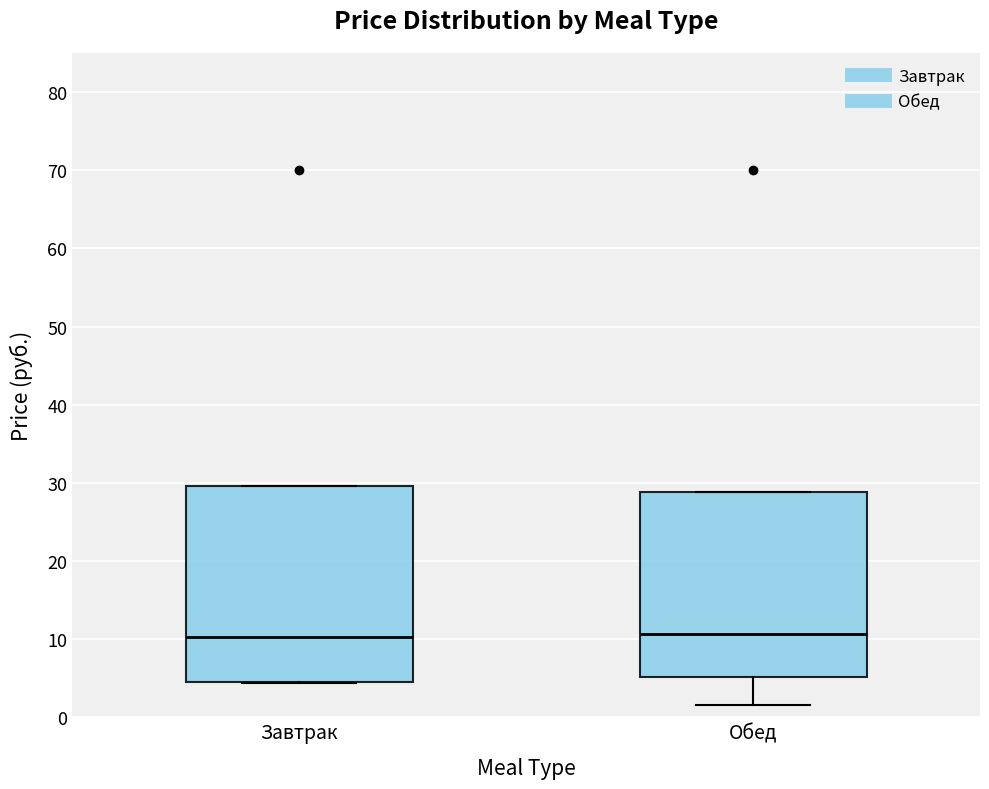

Reading left to right, read every box against the y-axis: the position of its median line, the range the box covers, and the ends of its whiskers. The values are not printed on the chart, so give them approximately, as read against the axis.

Завтрак: median 10, box 5 to 30, whiskers 4 to 30
Обед: median 11, box 5 to 29, whiskers 2 to 29